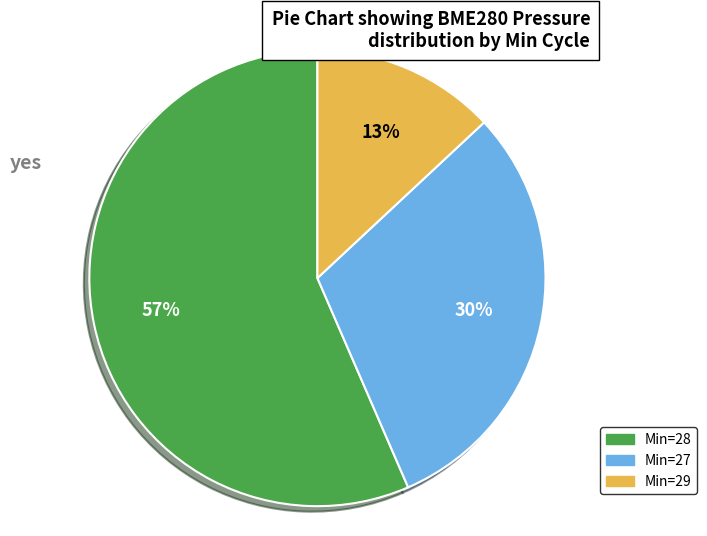

To the nearest percent, what is the average slice percentage?

33%